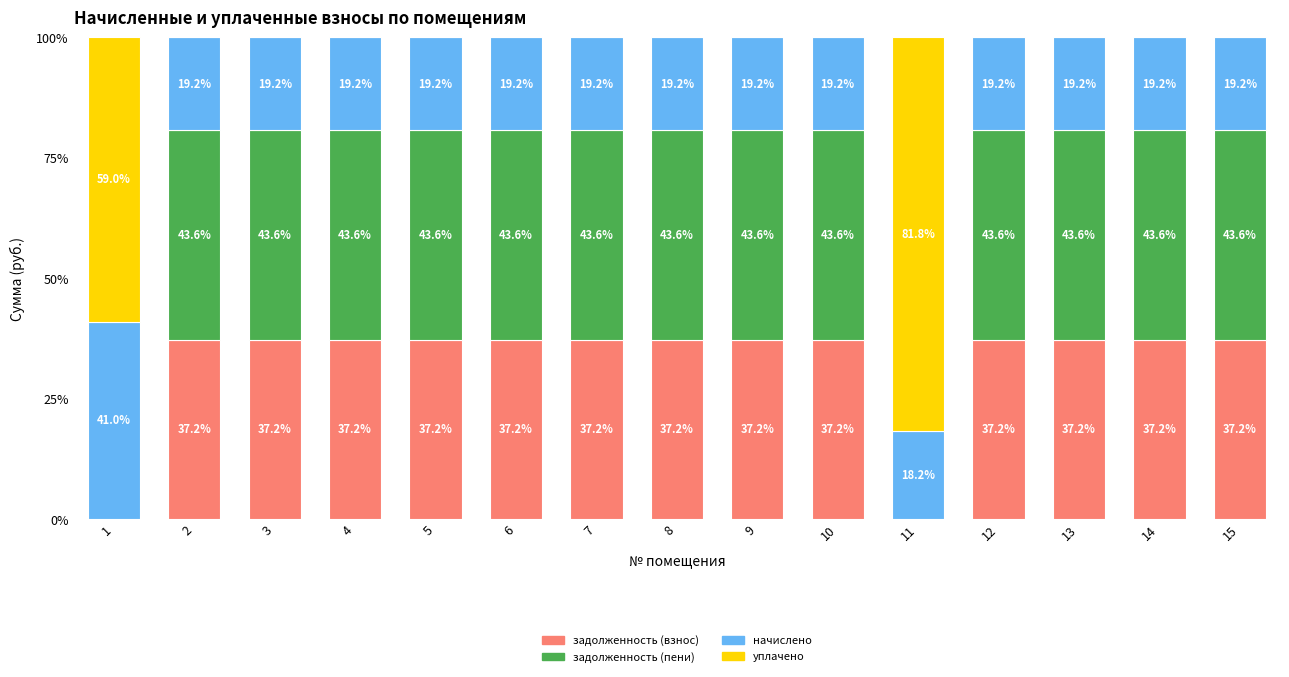

How many series are shown in this chart?

4